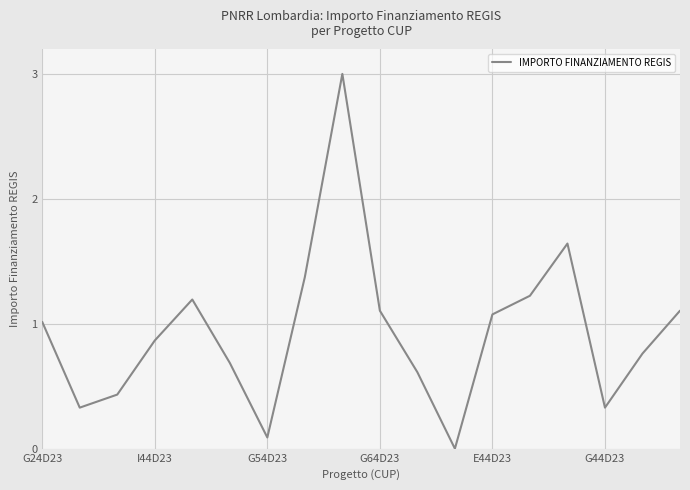

What is the difference between the maximum and minimum values?

3.0